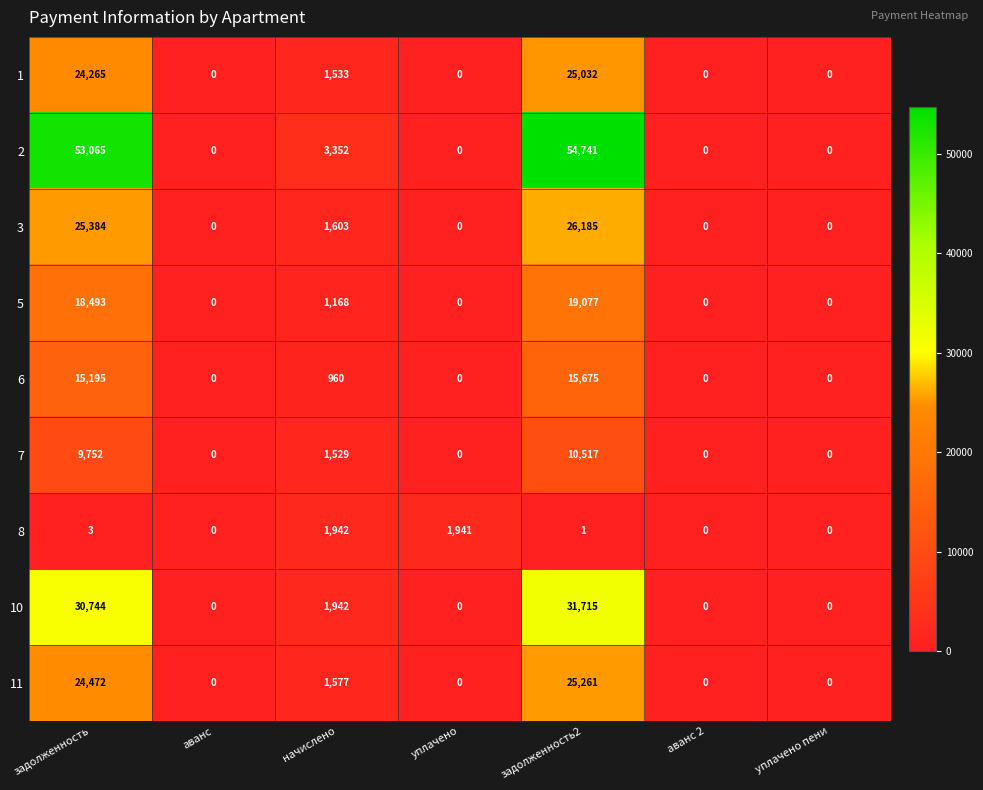

True or false: 8 has a value of 0 at аванс.

True